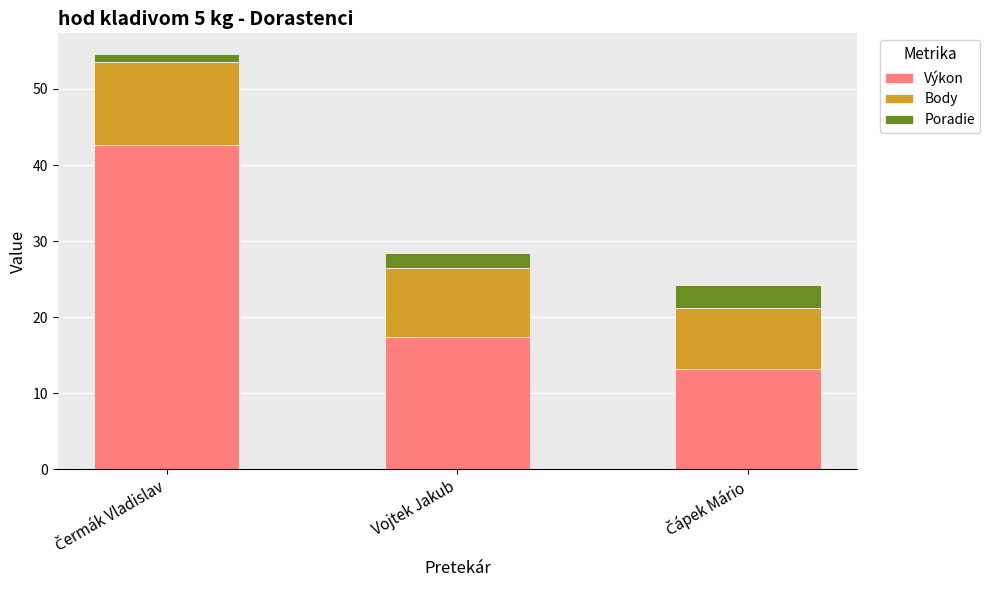

What is the total value across all series at Vojtek Jakub?

28.4